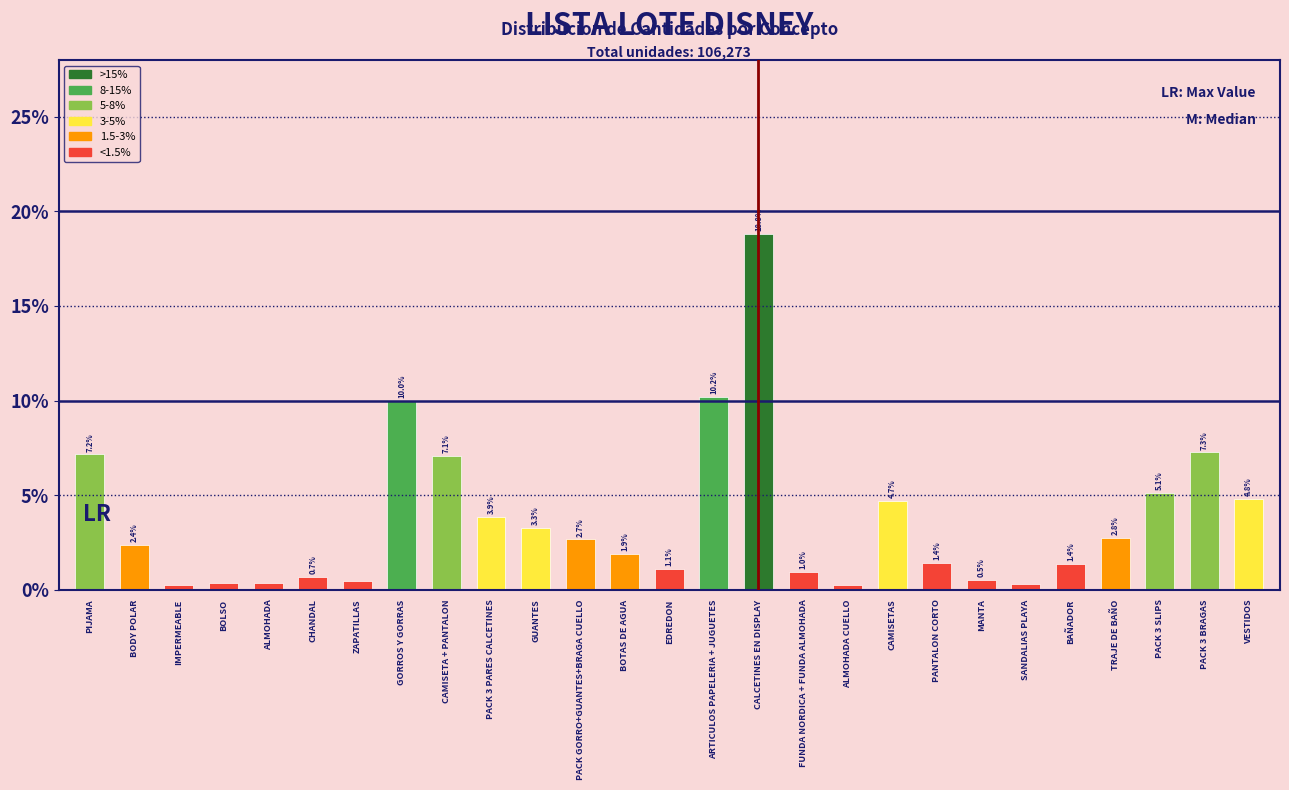

The chart shows a value of 18.8 at CALCETINES EN DISPLAY. True or false?

True